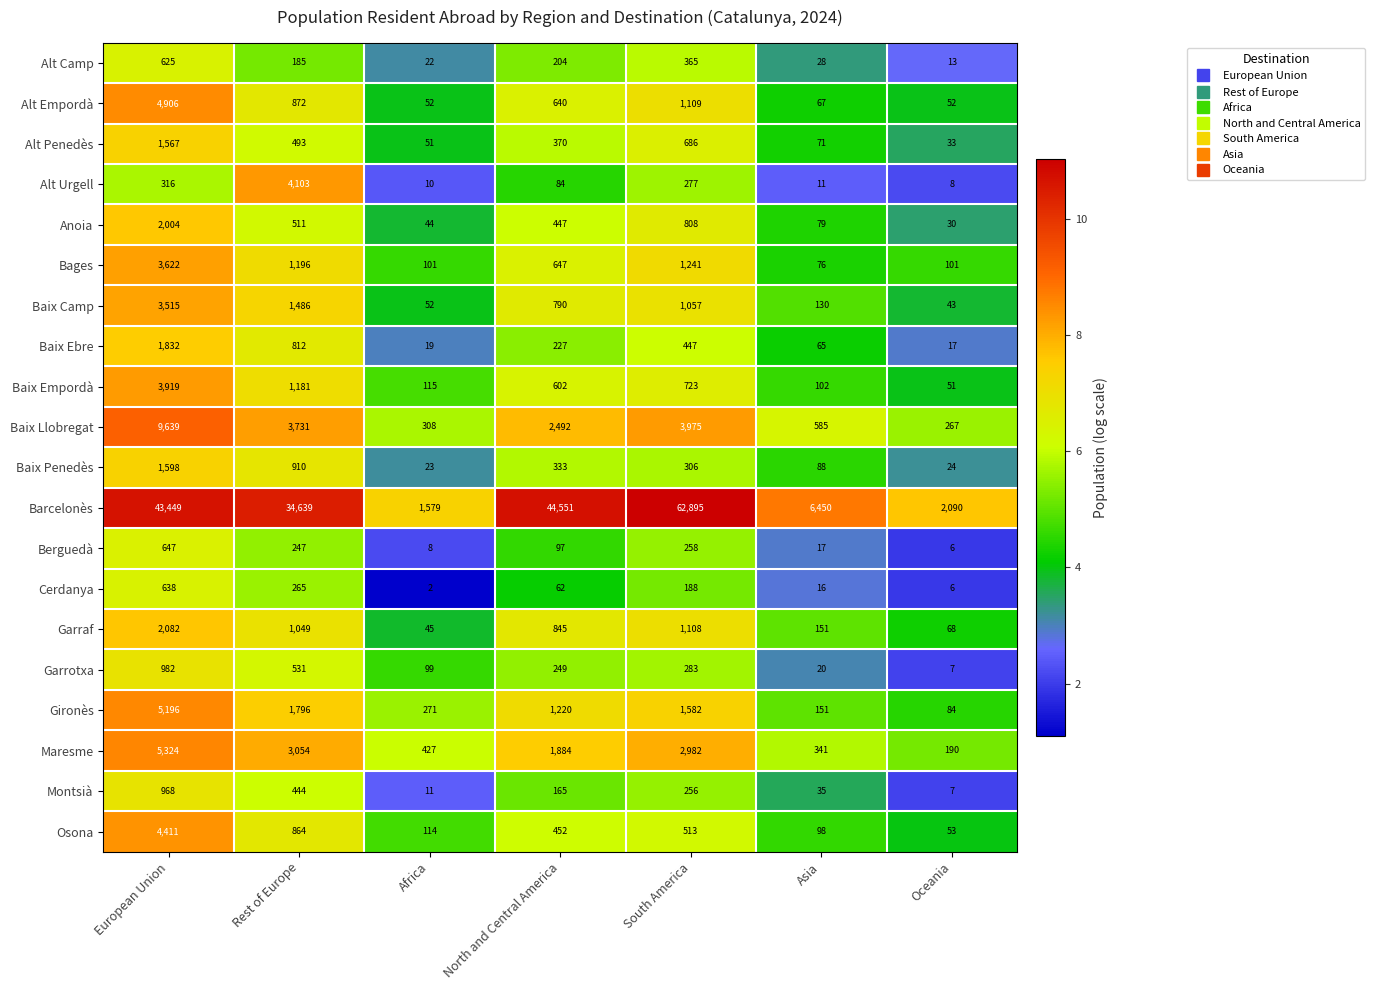

Between European Union and Africa, which series saw the biggest shift?

Barcelonès